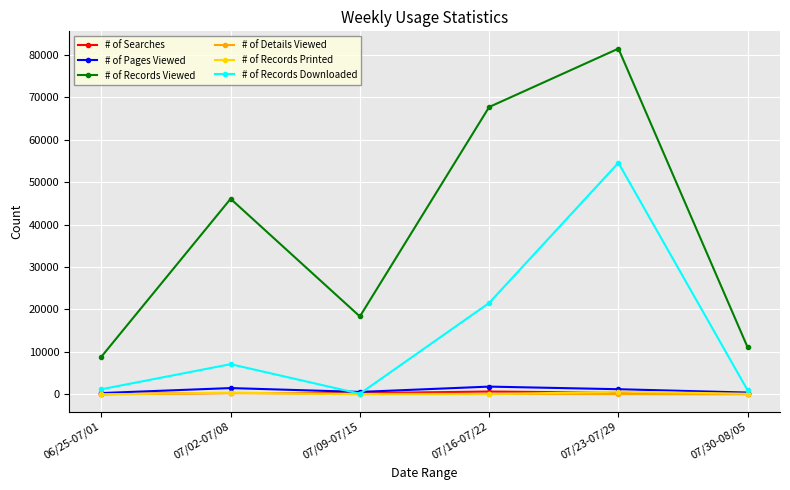

True or false: # of Records Downloaded has more than 1 interior local peaks.

True